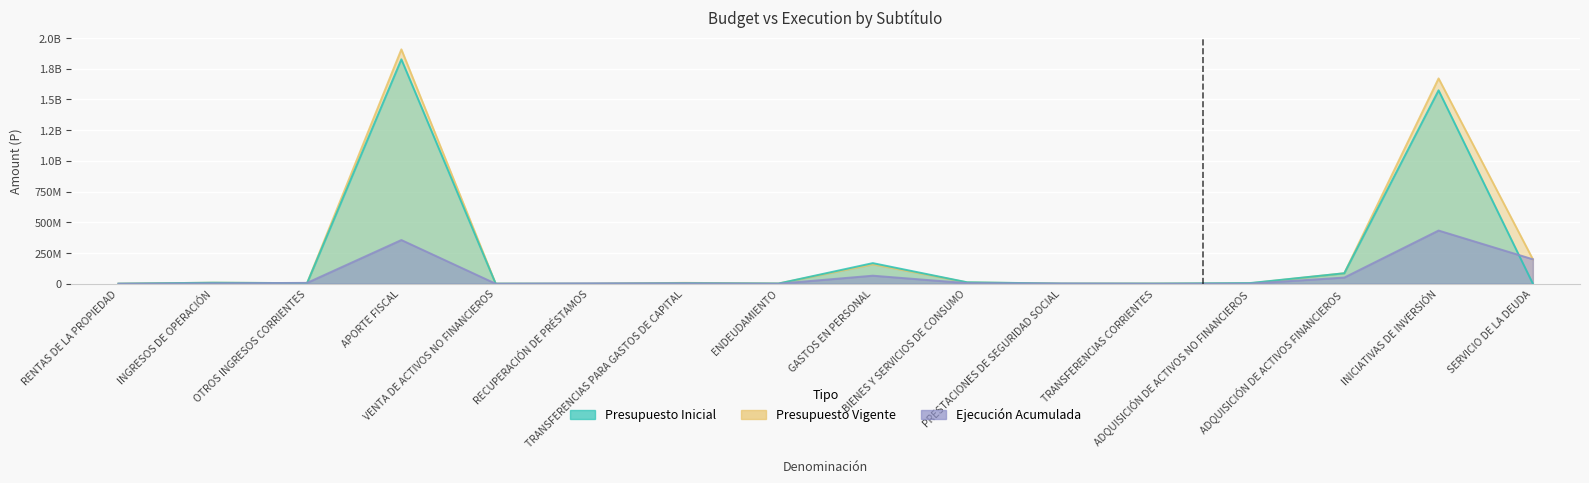

Which series has the largest total across all categories?

Presupuesto Vigente